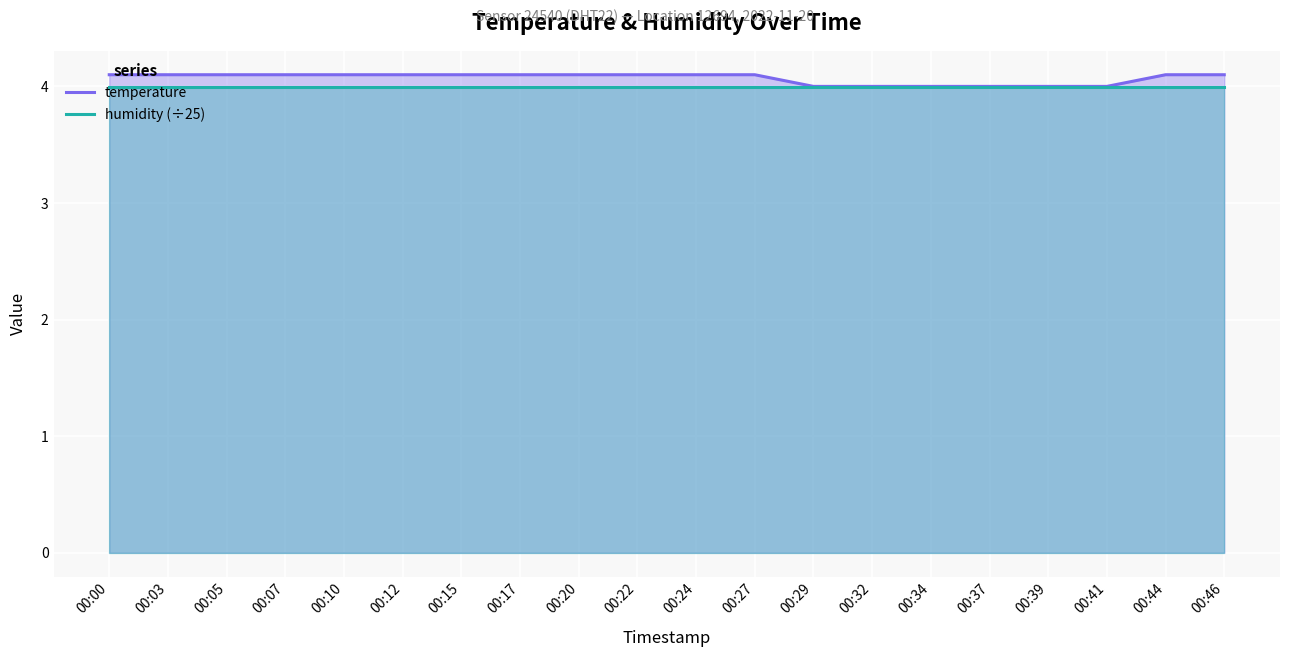

What is the value of the temperature point at the 18th from the left?

4.0